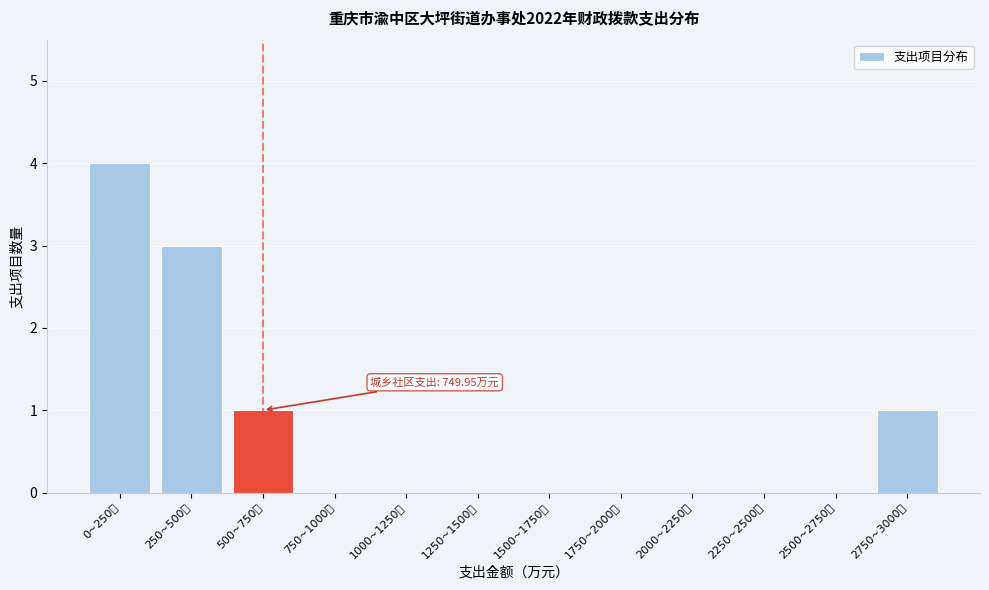

Reading left to right, transcribe all the data shown in this chart.

0~250万=4	250~500万=3	500~750万=1	750~1000万=0	1000~1250万=0	1250~1500万=0	1500~1750万=0	1750~2000万=0	2000~2250万=0	2250~2500万=0	2500~2750万=0	2750~3000万=1